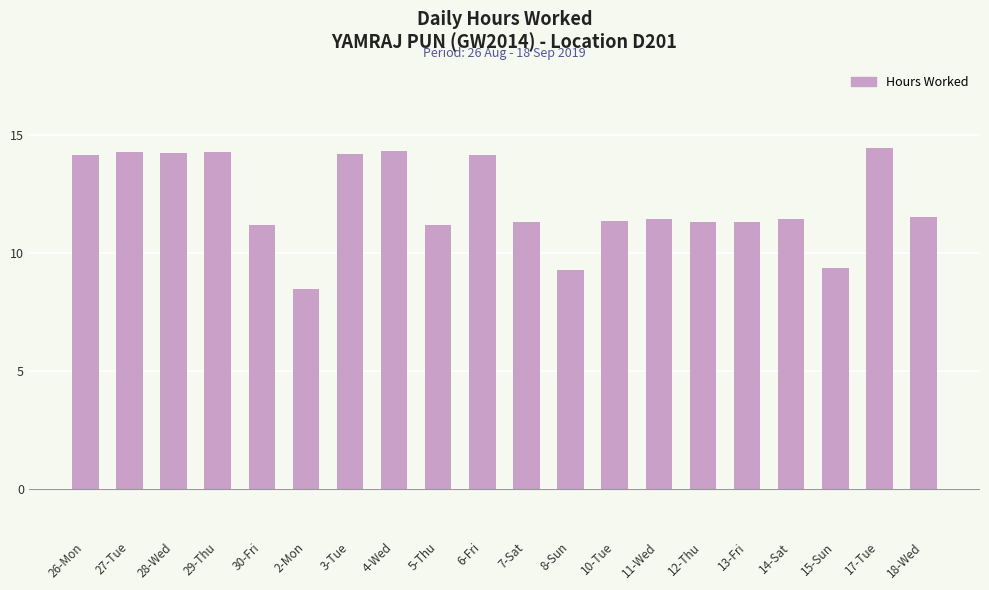

What is the difference between the maximum and minimum values?

6.0